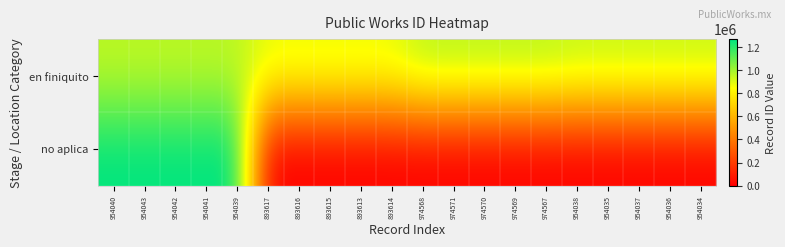

Rank the series by their maximum value, from highest to lowest.

no aplica, en finiquito